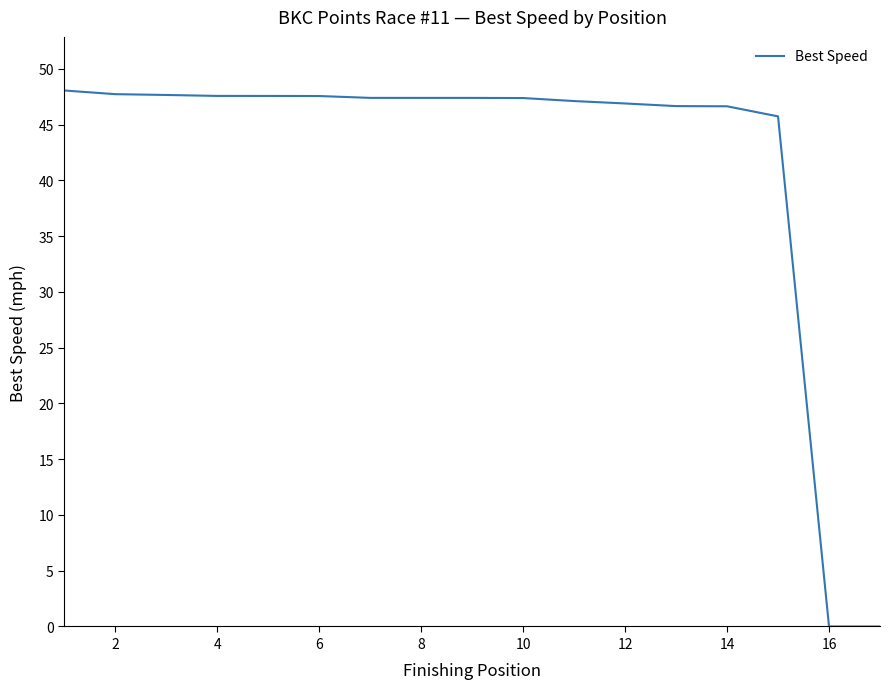

What is the greatest value displayed?

48.1